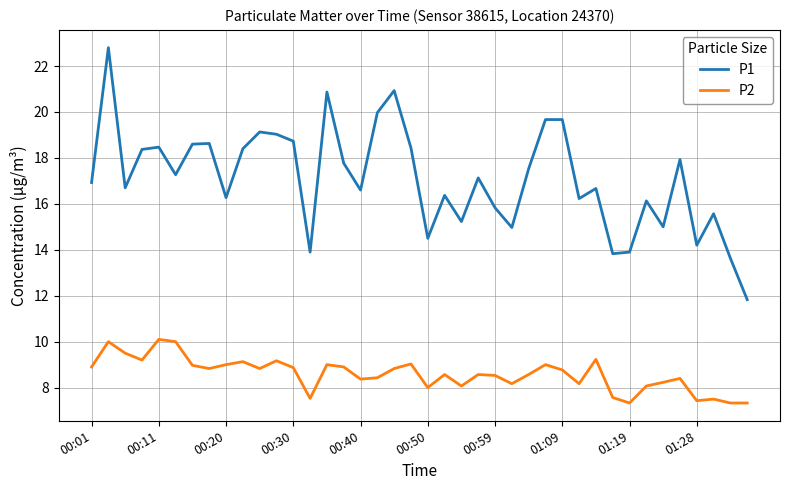

How many series are shown in this chart?

2